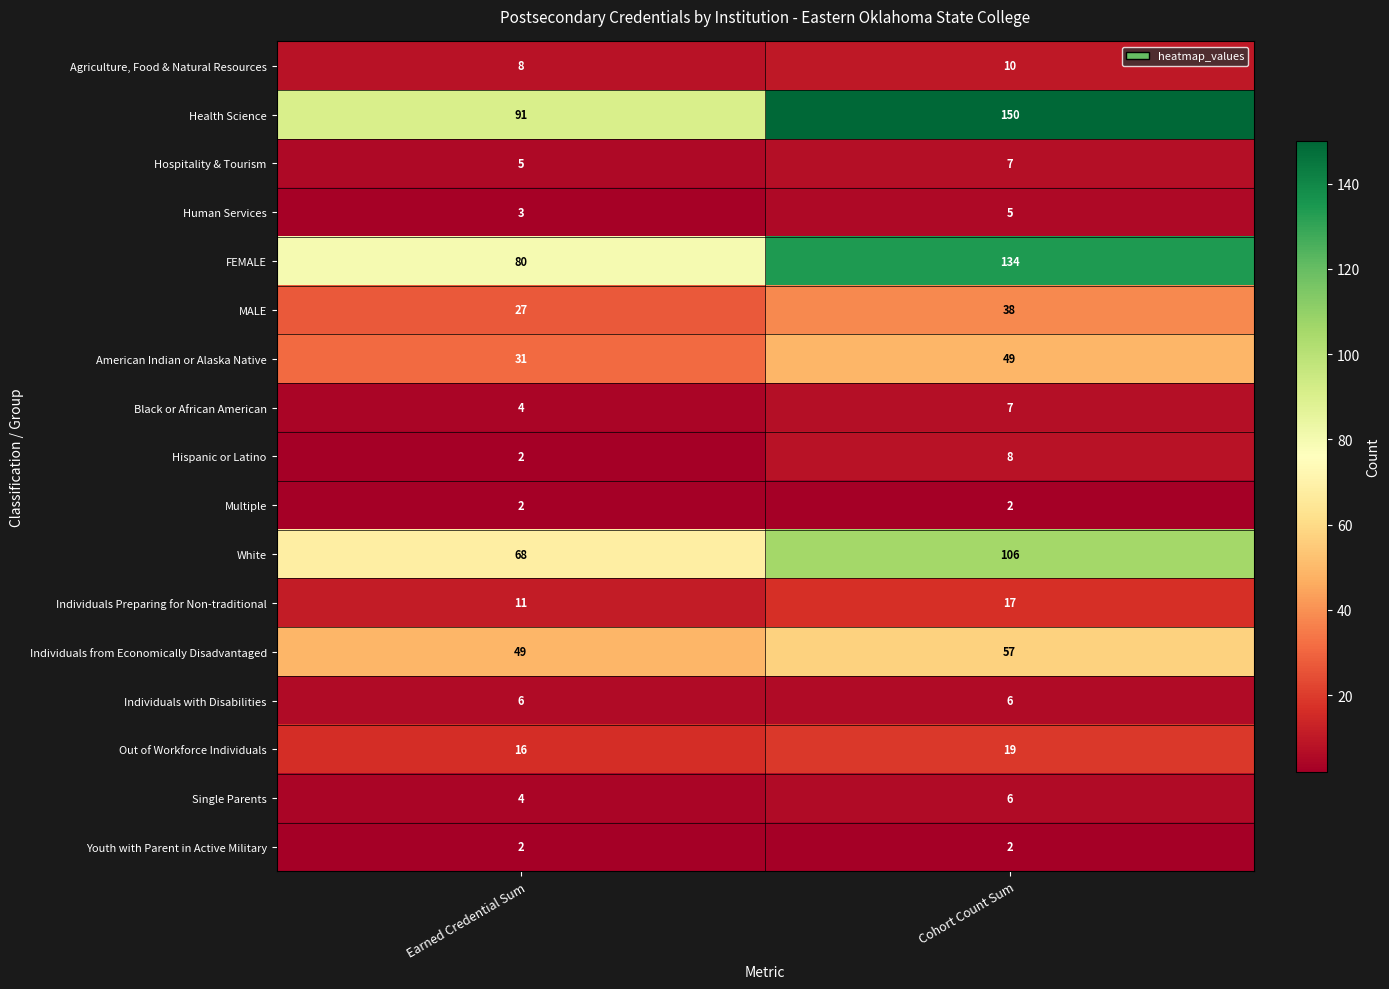

Between Earned Credential Sum and Cohort Count Sum, which series saw the biggest shift?

Health Science